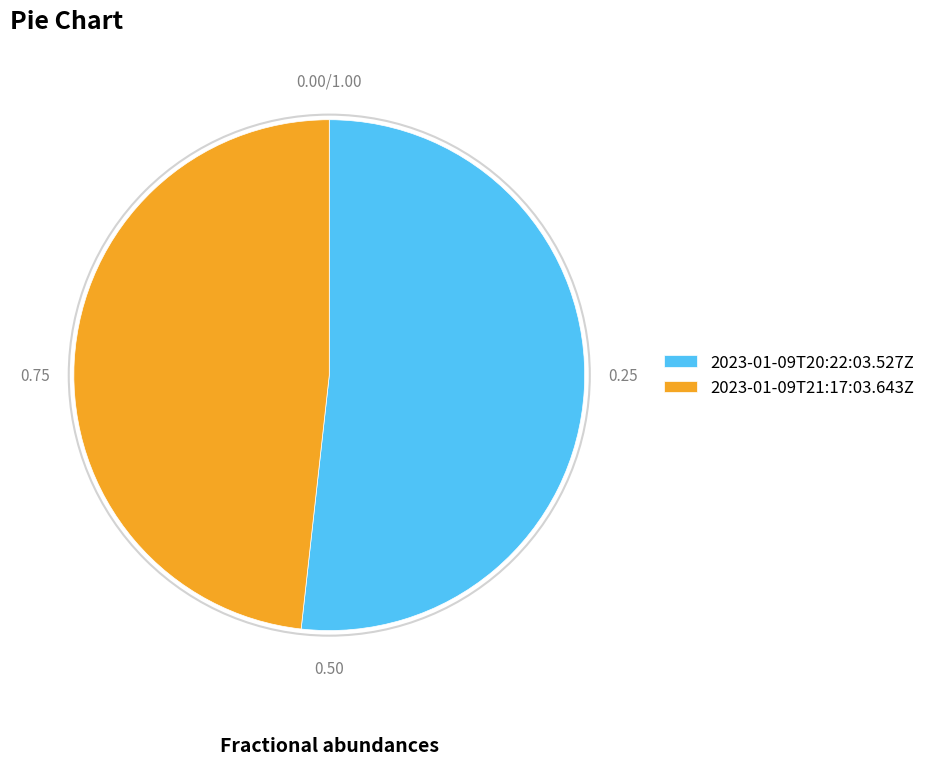

Count the number of slices in the pie.

2